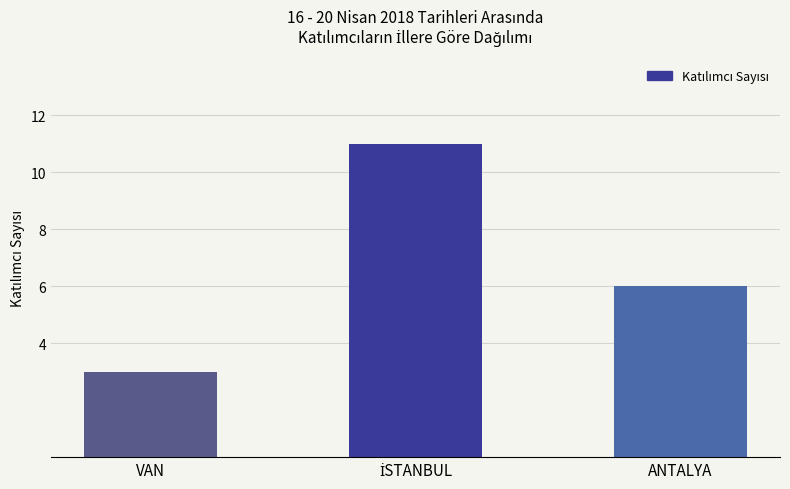

What is the difference between the maximum and minimum values?

8